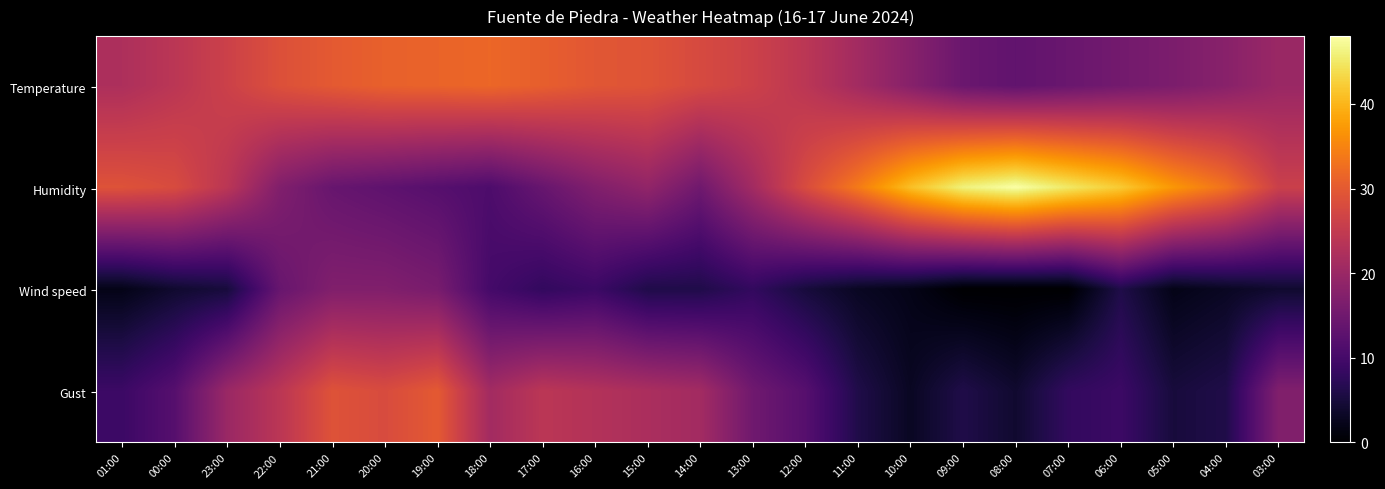

At how many categories does at least one series exceed 46?

1